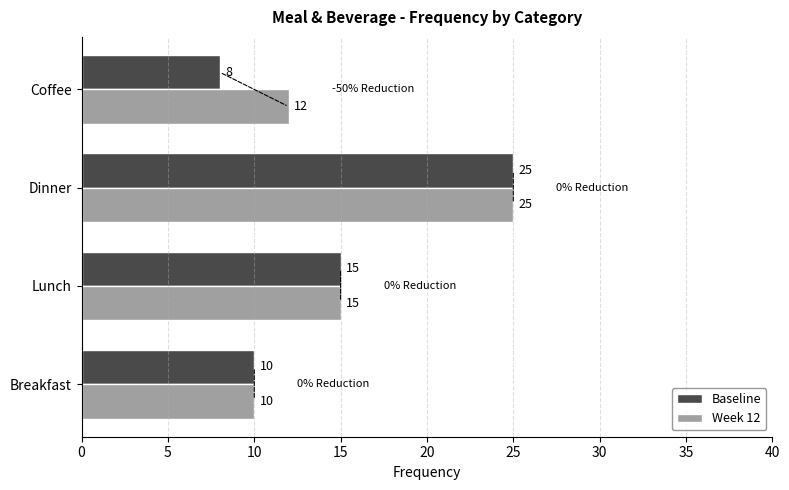

Is it true that Baseline equals 41 at Dinner?

False